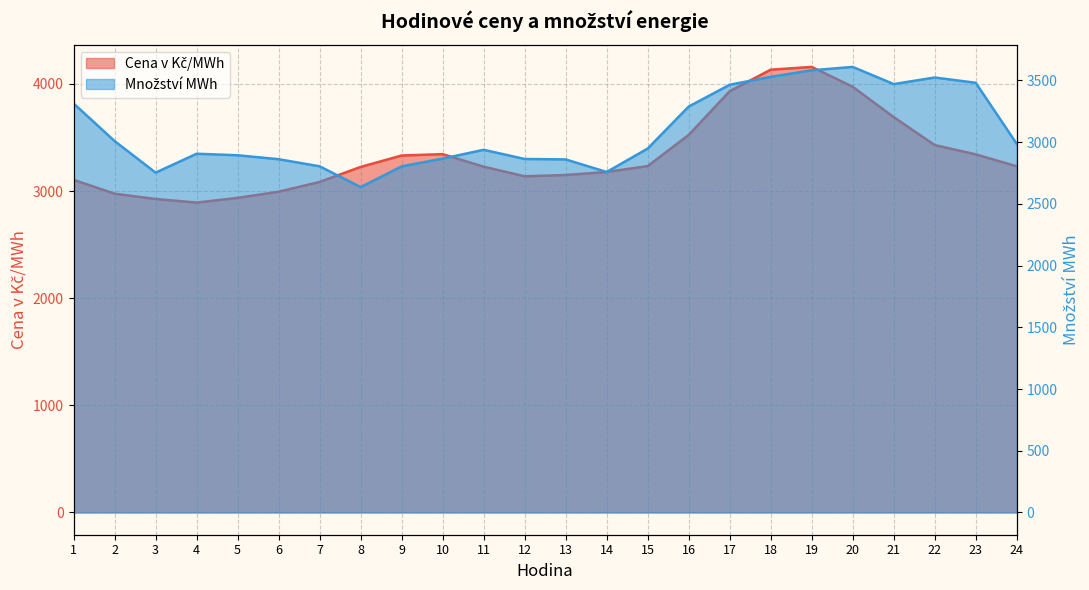

Which series has the largest range (max minus min)?

Cena v Kč/MWh